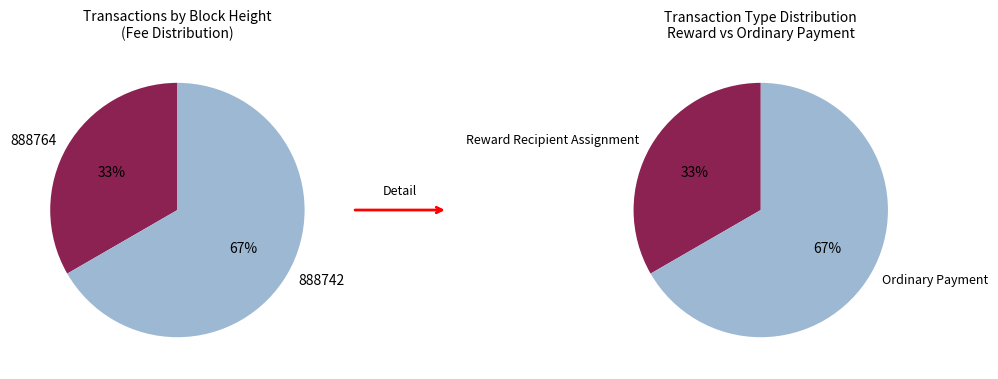

What percentage is the 888742 slice, to the nearest percent?

67%